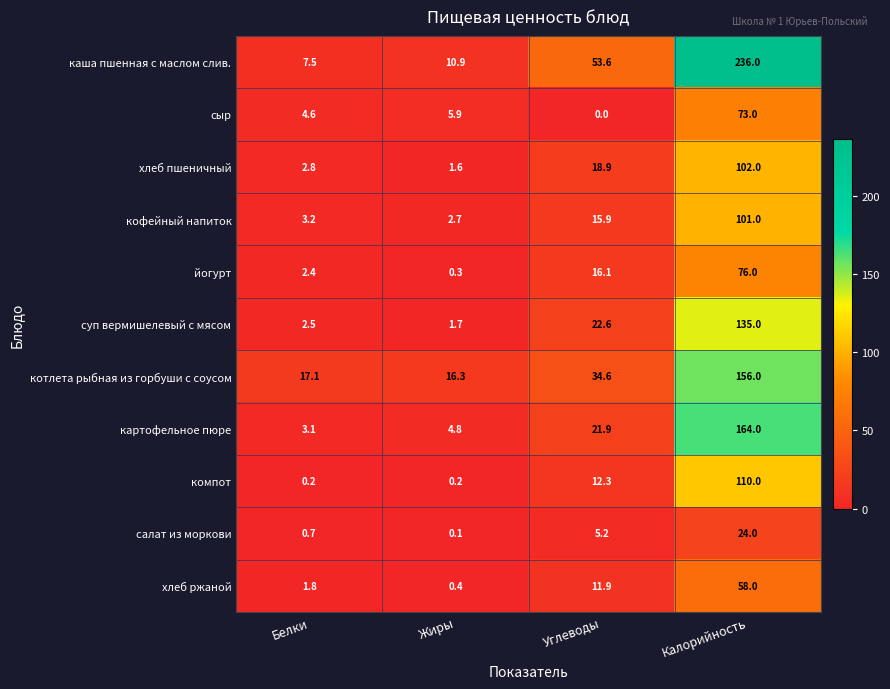

The value of картофельное пюре at Углеводы is 21.9. True or false?

True